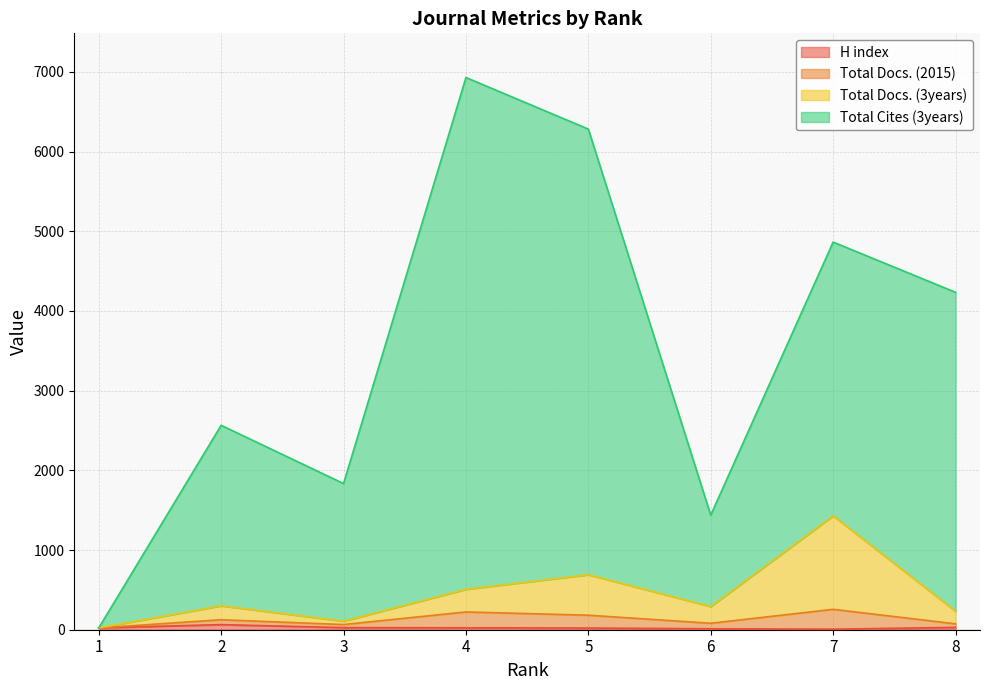

What is the total value across all series at 3?

2032